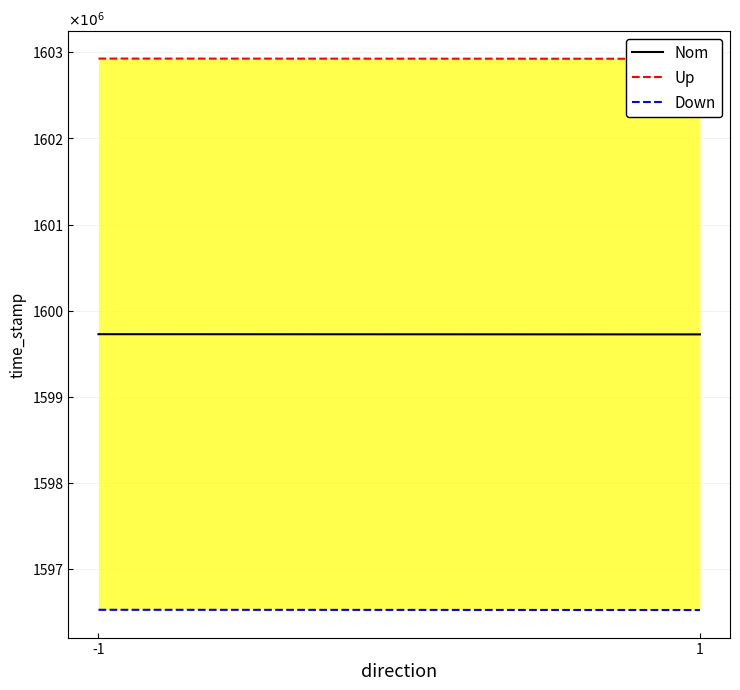

What is the smallest value displayed?

1596526130.8